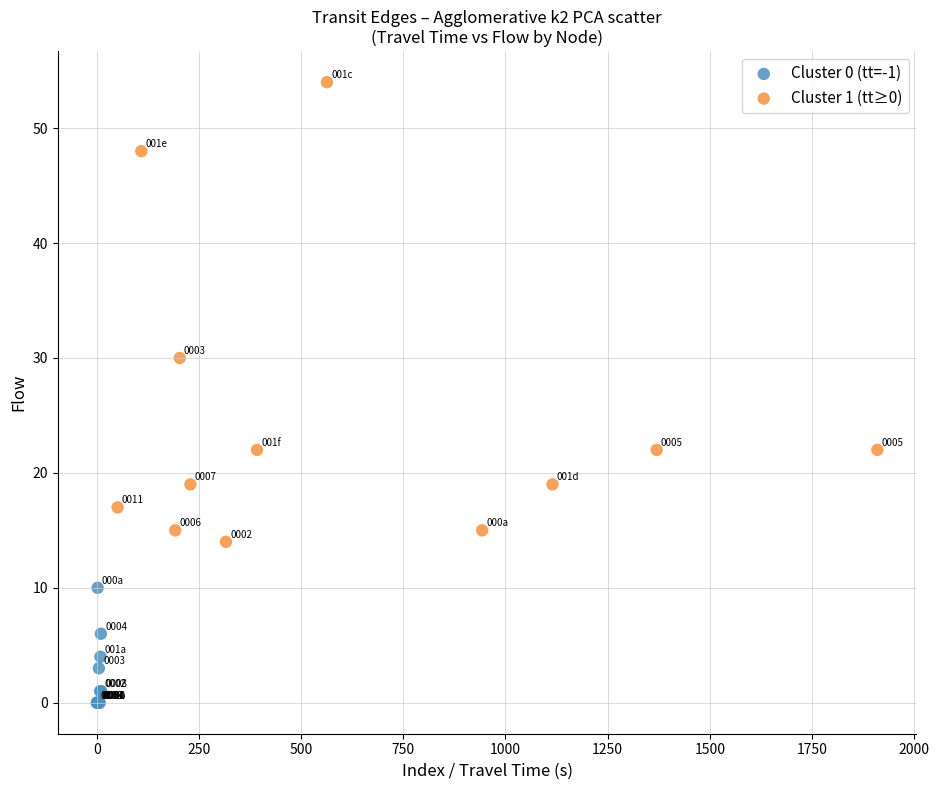

Which series reaches the maximum Y coordinate?

Cluster 1 (tt≥0)